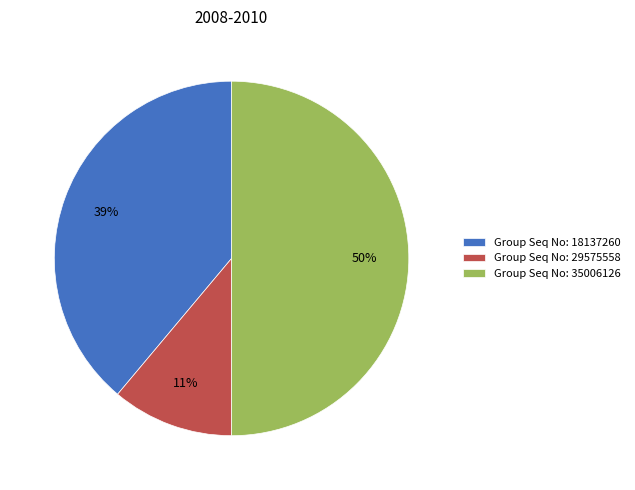

What is the smallest slice in the pie chart?

Group Seq No: 29575558